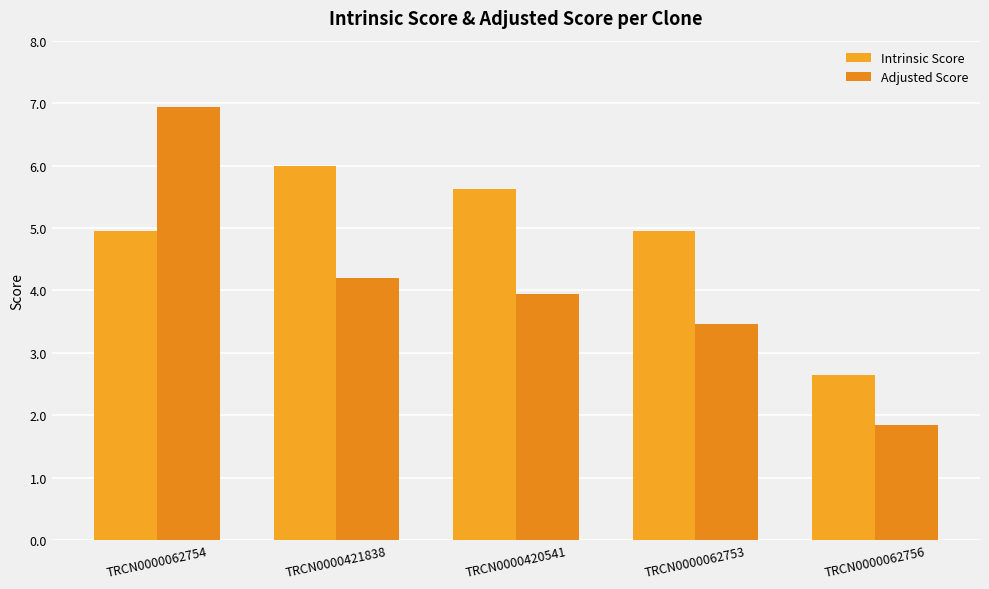

What is the total value across all series at TRCN0000421838?

10.2